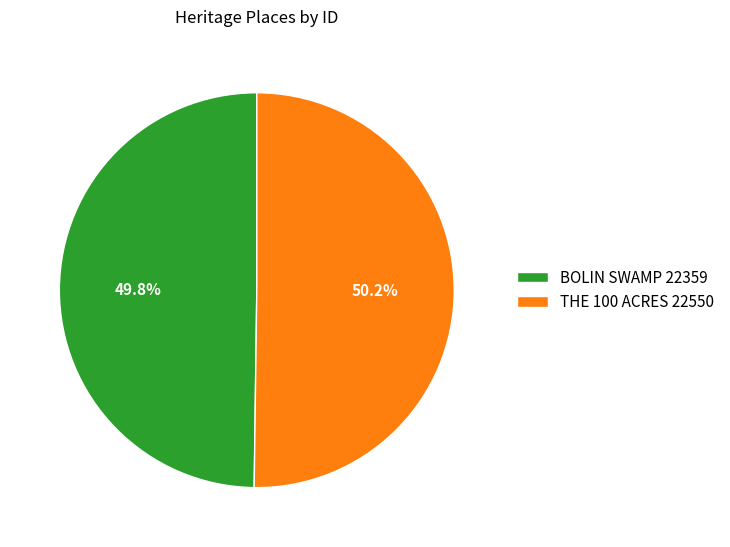

What percentage is NOT represented by BOLIN SWAMP?

50.2%